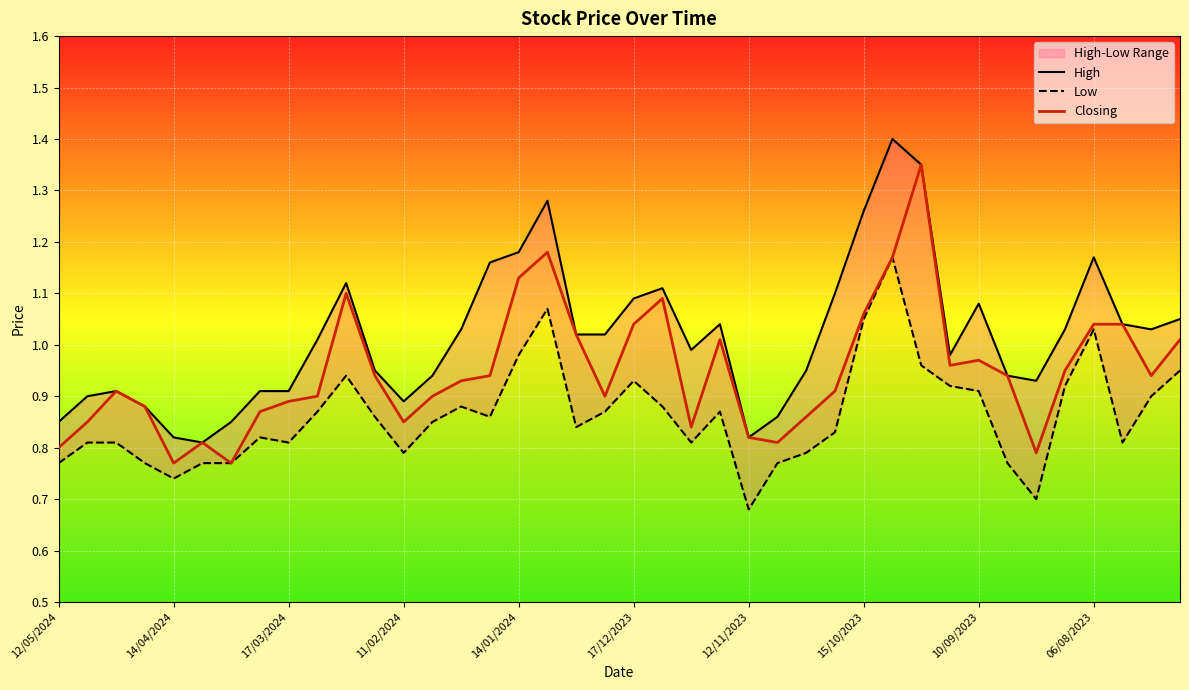

The value of Closing at 15/10/2023 is 0.3. True or false?

False